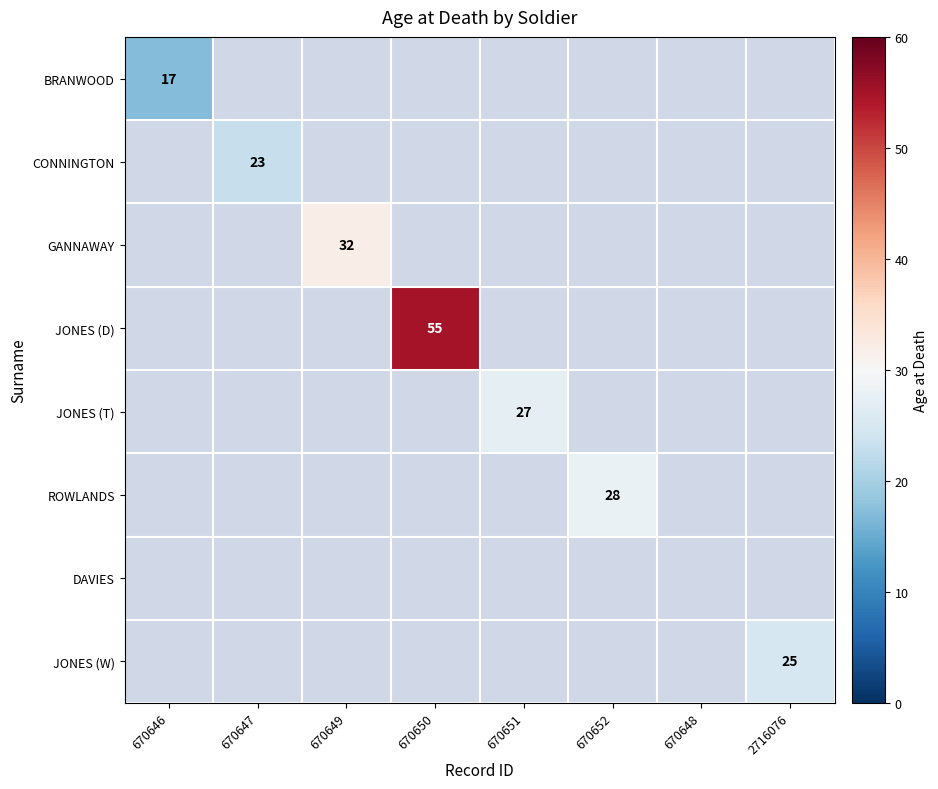

The value of GANNAWAY at 670649 is 32. True or false?

True